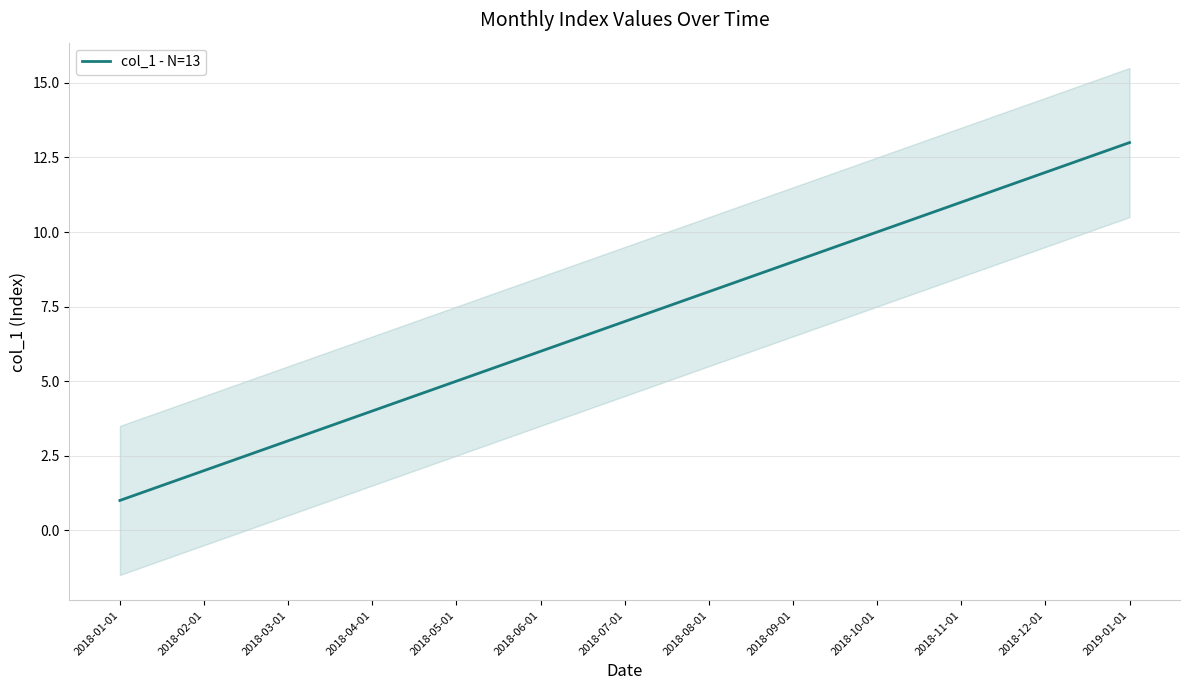

What is the label of the 13th point from the right?

2018-01-01